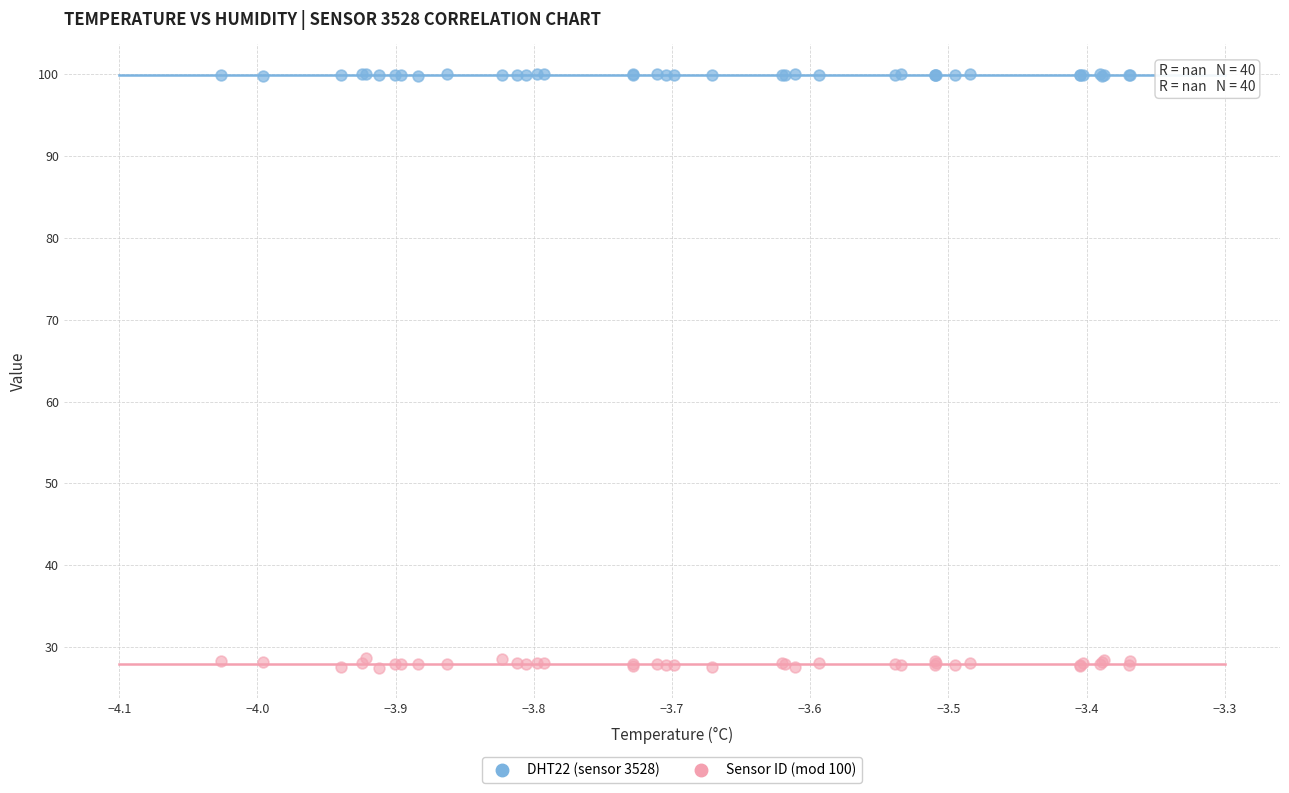

Which series contains the highest Y value?

DHT22 (sensor 3528)